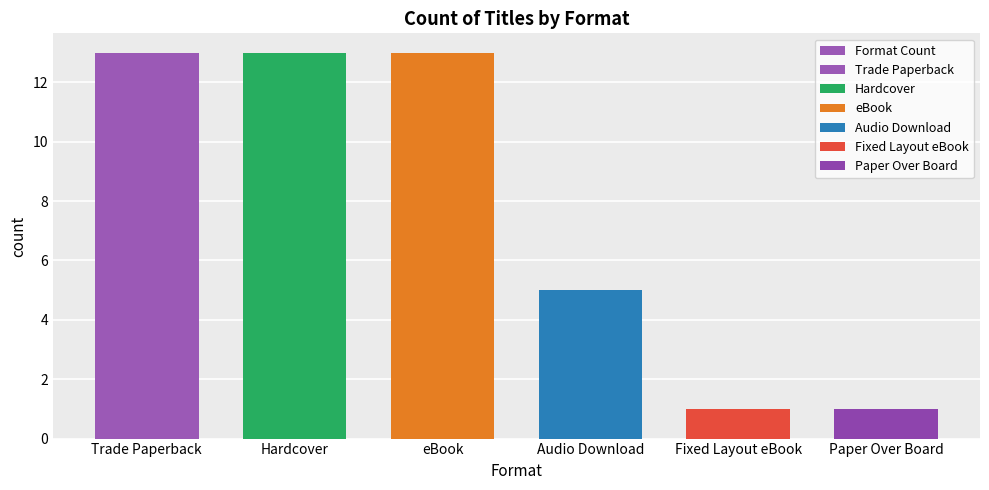

What is the ratio of the value at Paper Over Board to the value at Fixed Layout eBook?

1.0